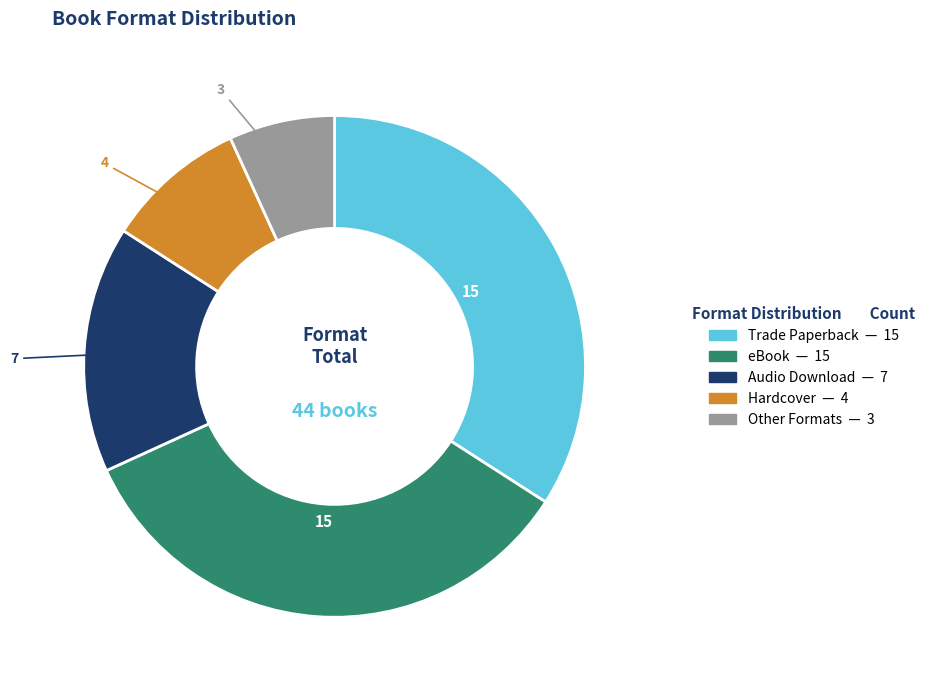

Does any single category account for the majority?

No